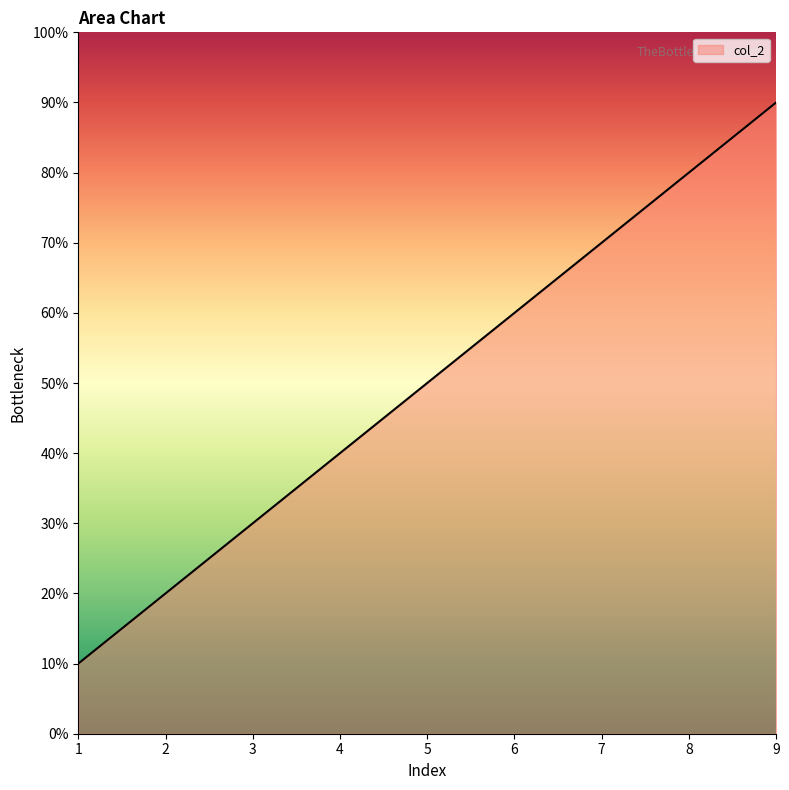

True or false: there are more than 2 points higher than both neighbors.

False